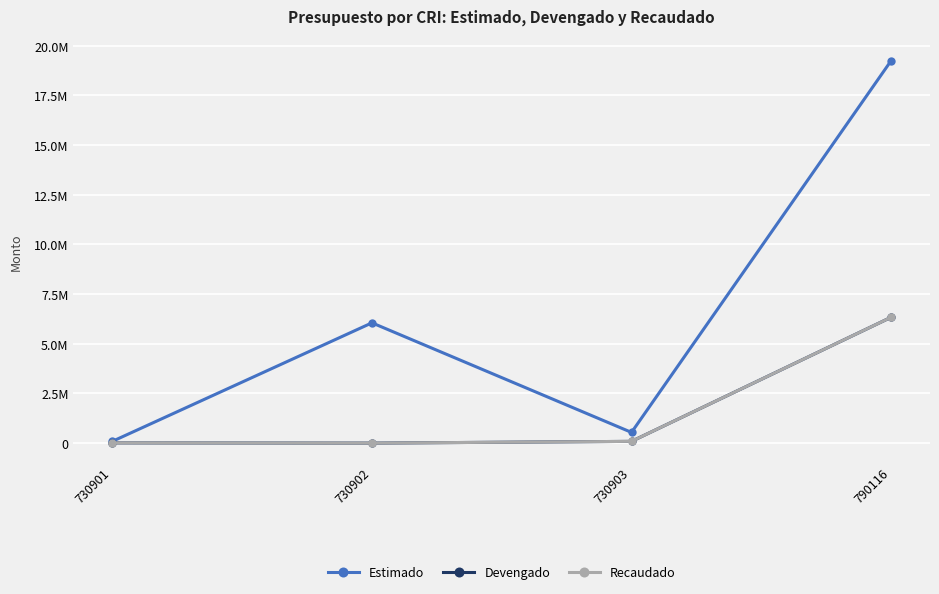

Is the value of Recaudado at 730902 greater than the value of Estimado at 730901?

No